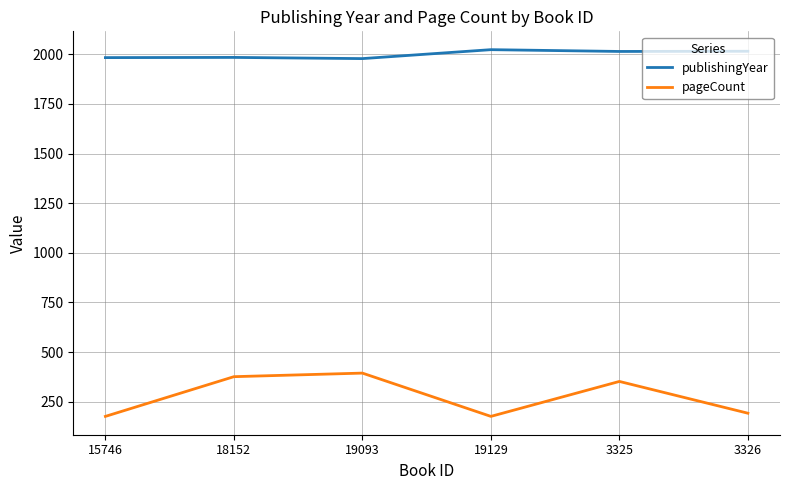

What are all the series names shown in the legend?

publishingYear, pageCount